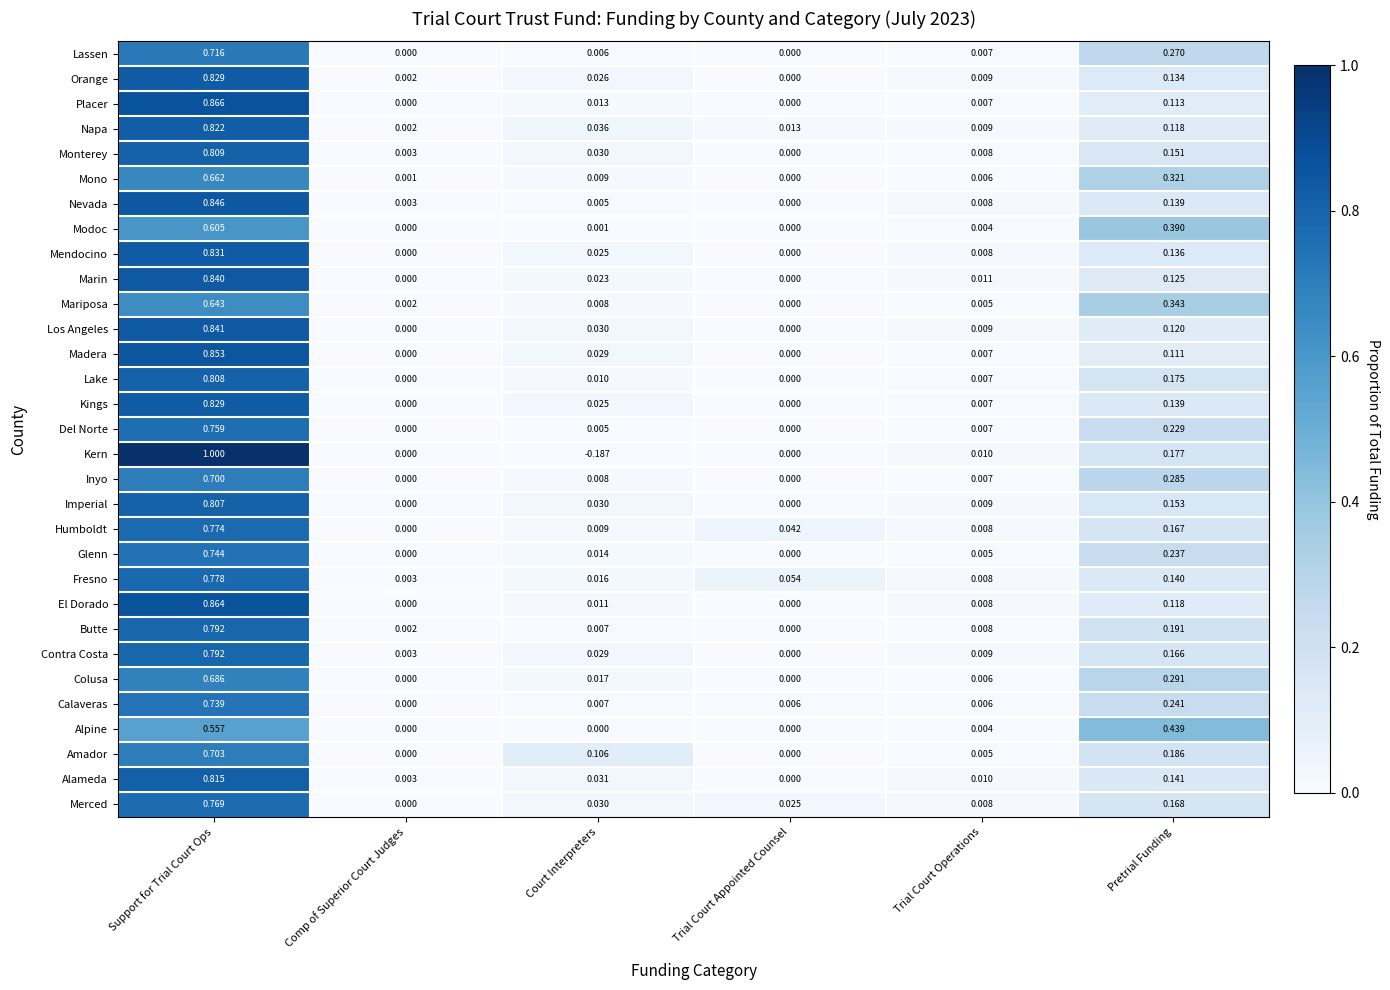

At which category is the sum across all series the highest?

Support for Trial Court Ops